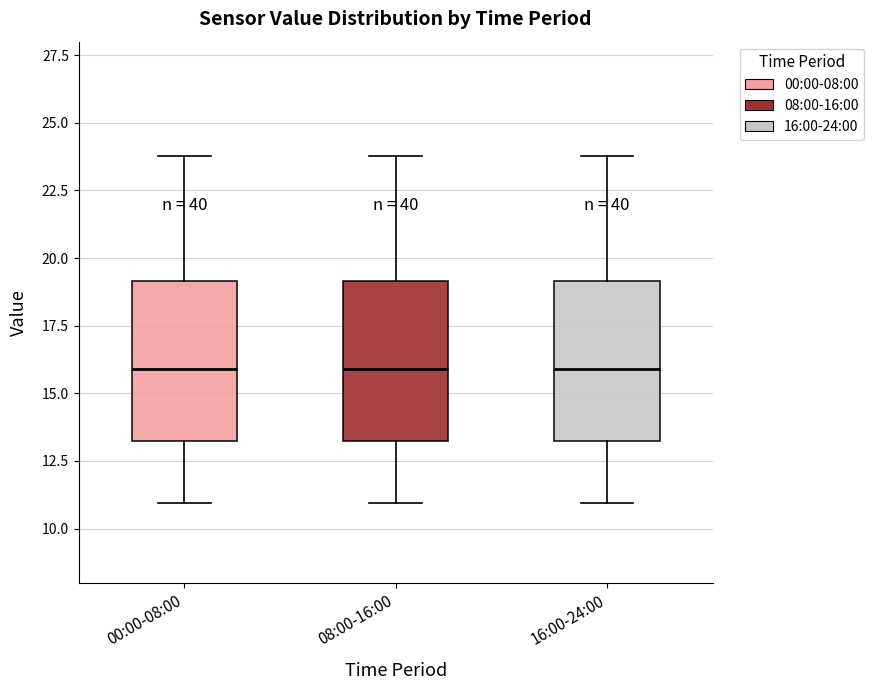

Where does the lower whisker of the box for 16:00-24:00 end on the y-axis? The values are not printed on the chart, so give them approximately, as read against the axis.

11